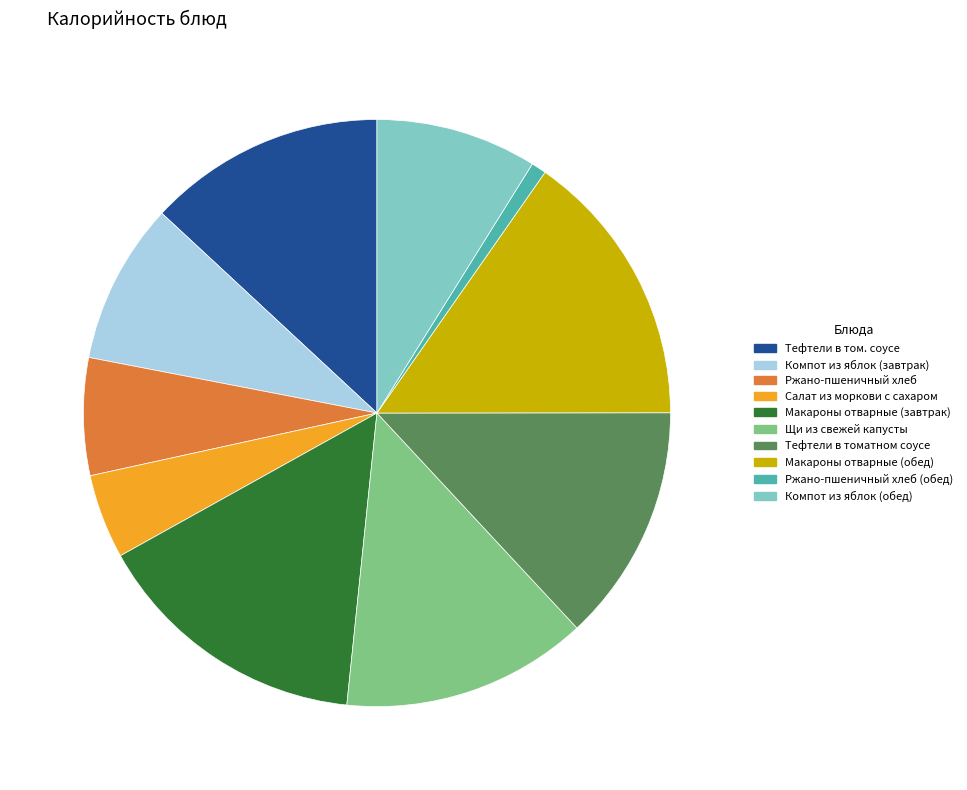

What is the smallest slice in the pie chart?

Ржано-пшеничный хлеб (обед)